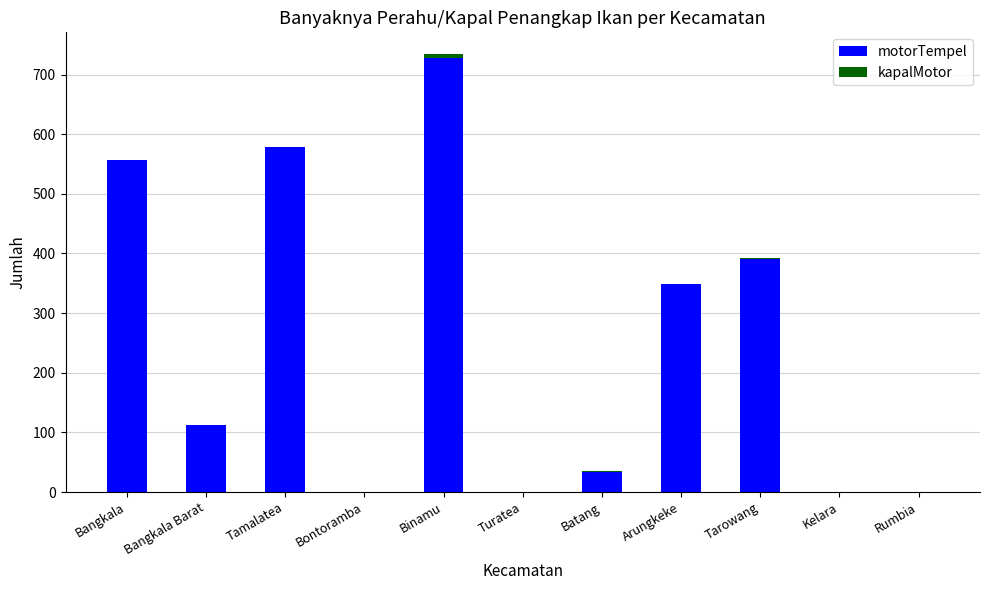

The motorTempel series shows 113 at Bangkala Barat. True or false?

True